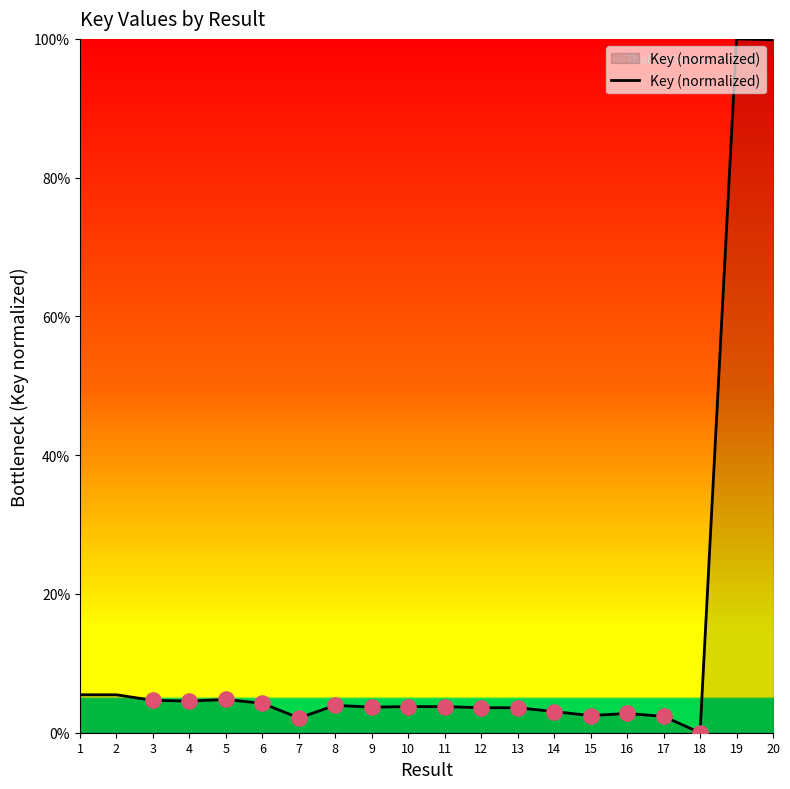

Approximately how many times larger is the value at 4 compared to 15?

1.8